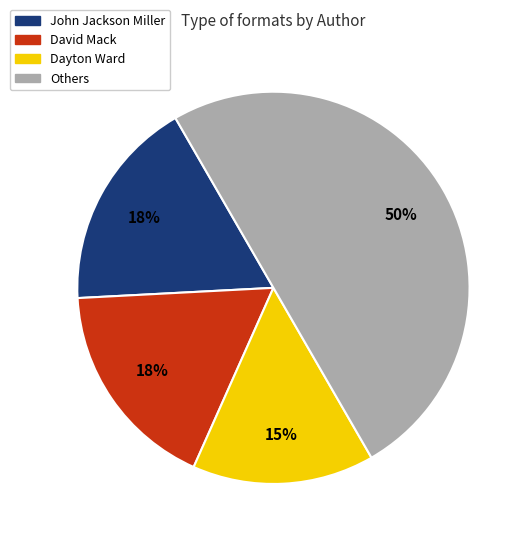

What is the largest slice in the pie chart?

Others